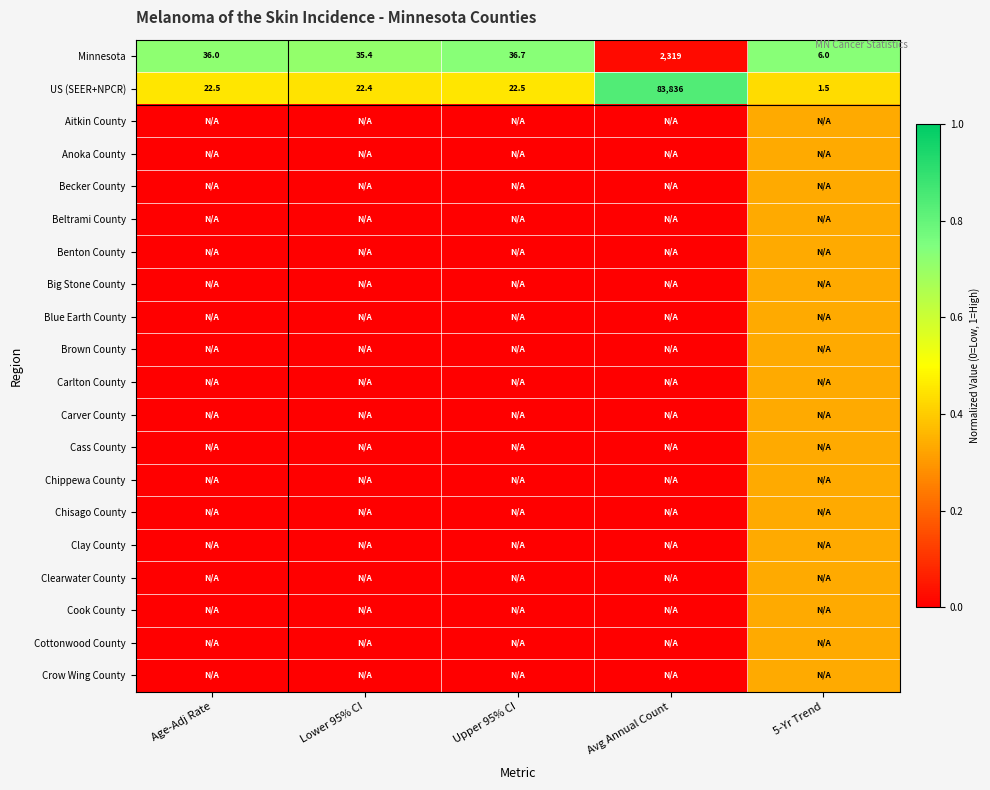

Is the value of Blue Earth County at Lower 95% CI greater than the value of Brown County at Age-Adj Rate?

No